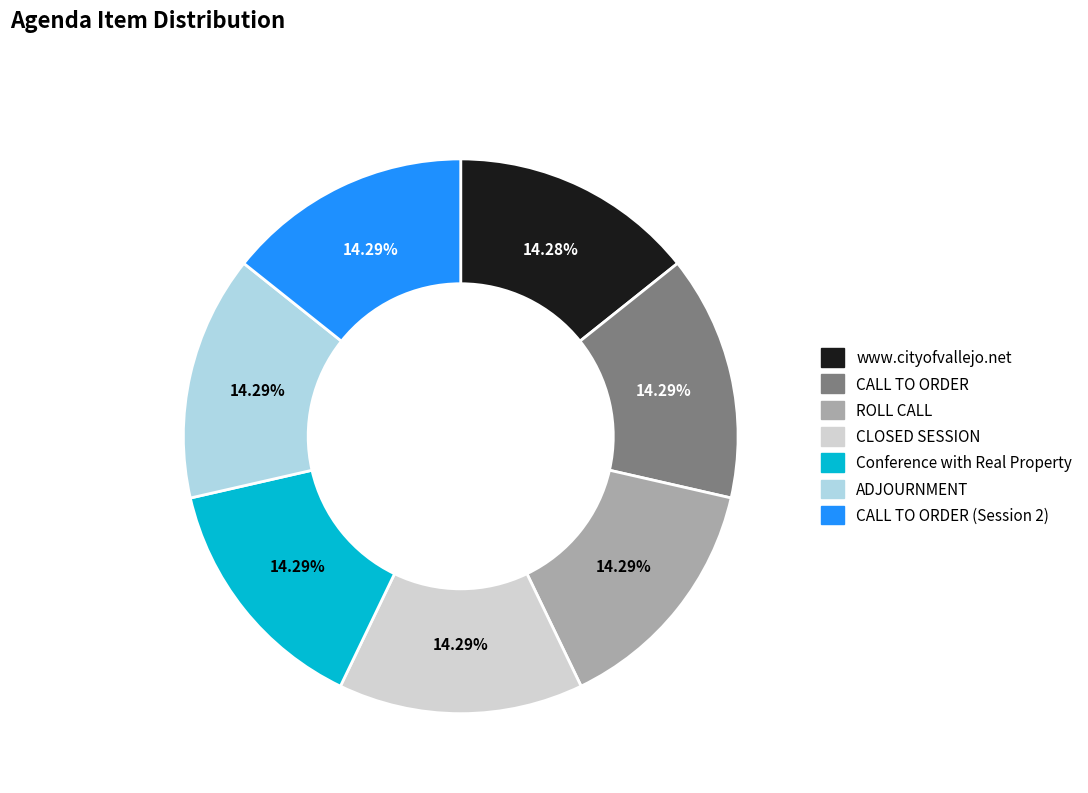

Approximately how many times larger is the value at CALL TO ORDER (Session 2) compared to ADJOURNMENT?

1.0